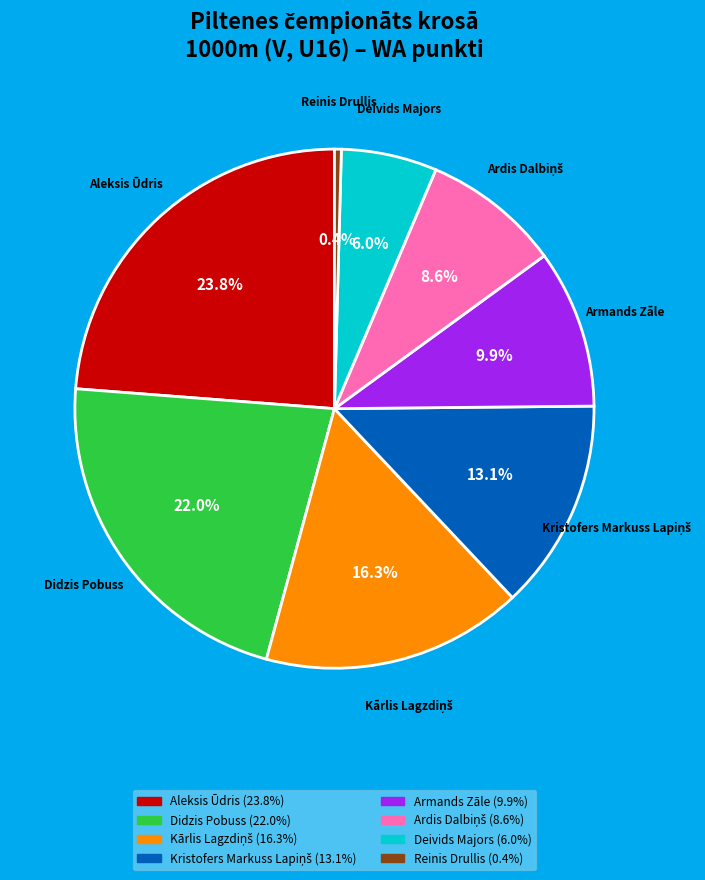

To the nearest percent, what is the difference between the largest and smallest slice percentages?

23%